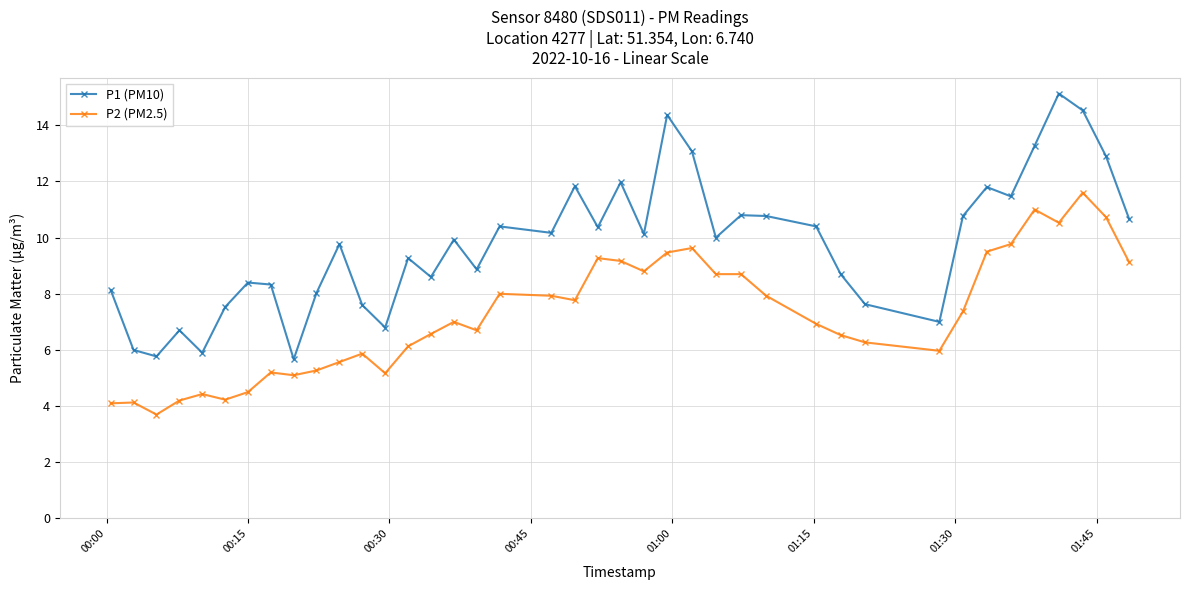

True or false: P2 (PM2.5) and P1 (PM10) intersect in this chart.

False